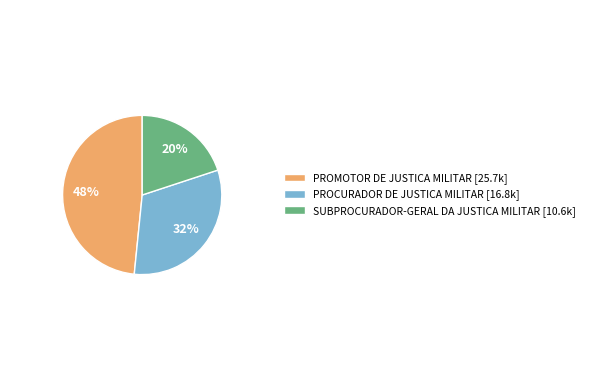

What percentage is the PROMOTOR DE JUSTICA MILITAR [25.7k] slice, to the nearest percent?

48%